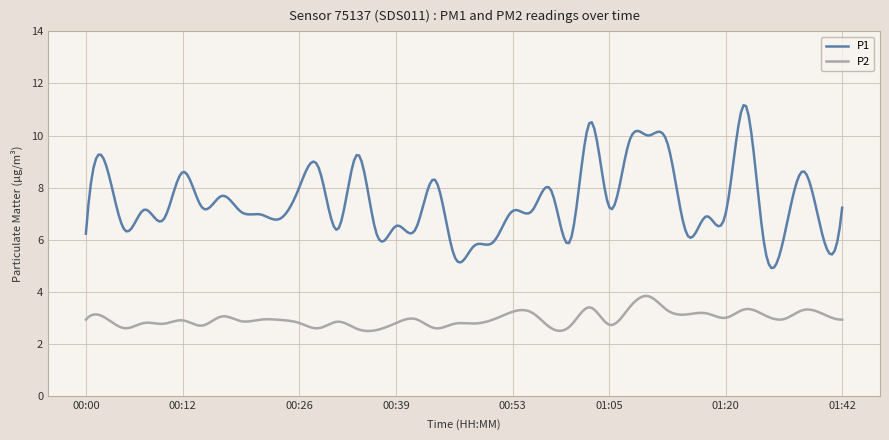

How many categories are shown in the chart?

300